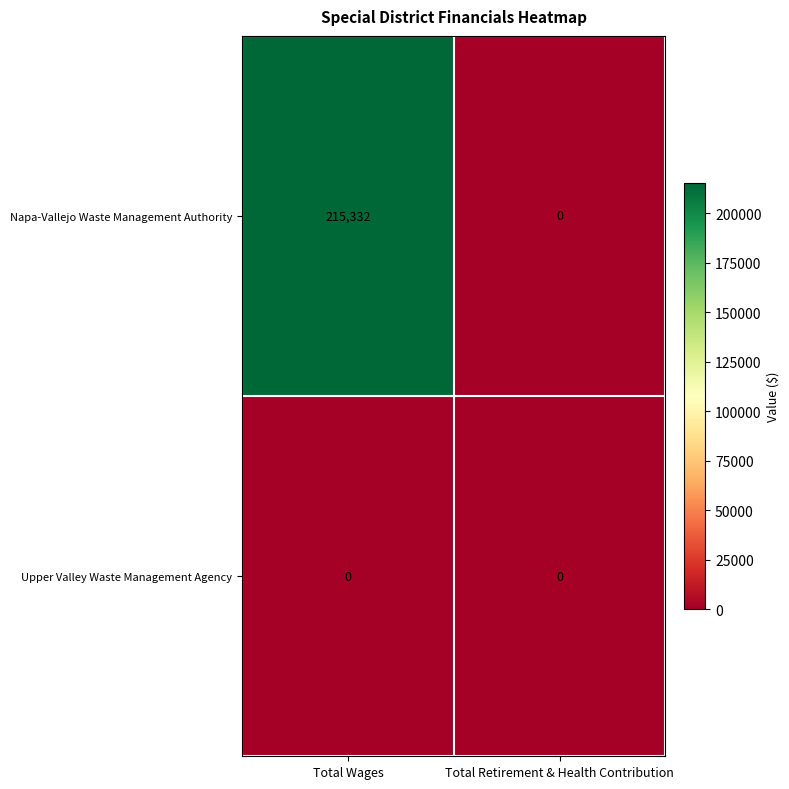

The value of Napa-Vallejo Waste Management Authority at Total Wages is 215332. True or false?

True